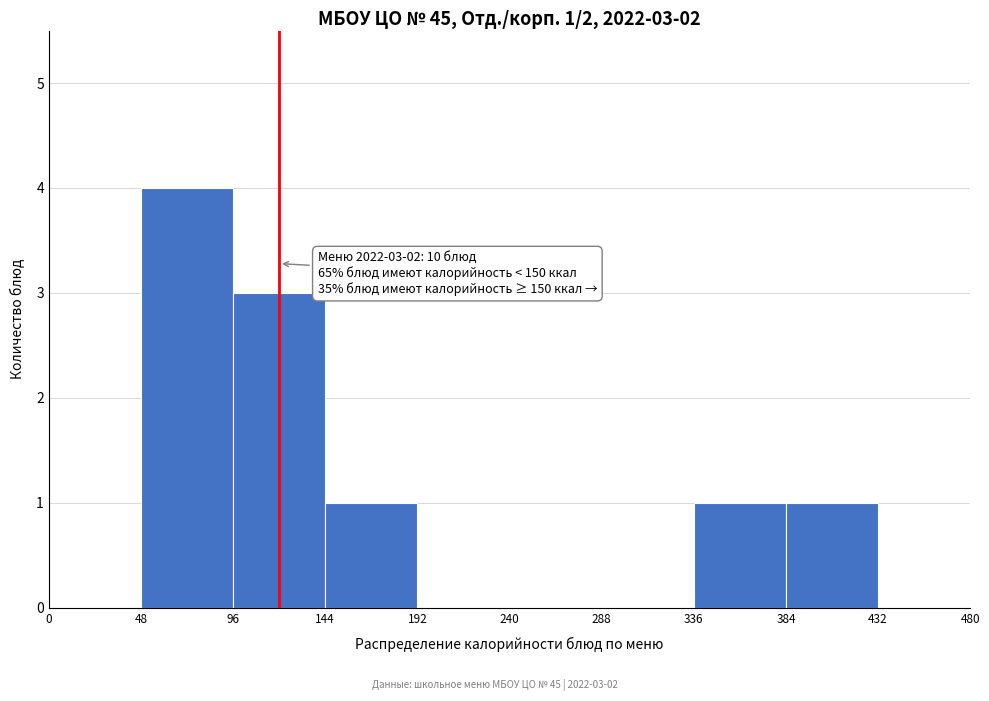

Over which range of the x-axis is the bar tallest?

48 to 96